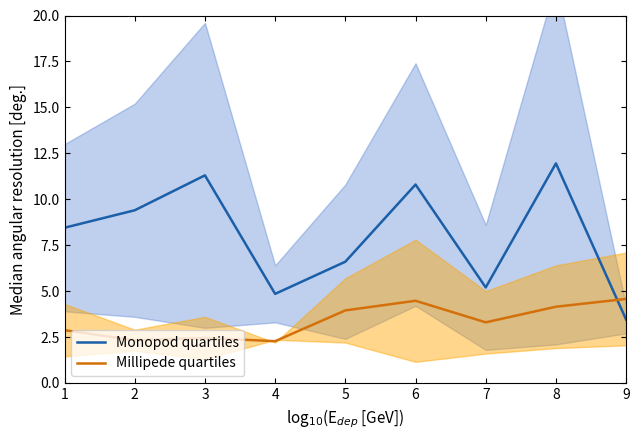

How many lines are shown in the chart?

2